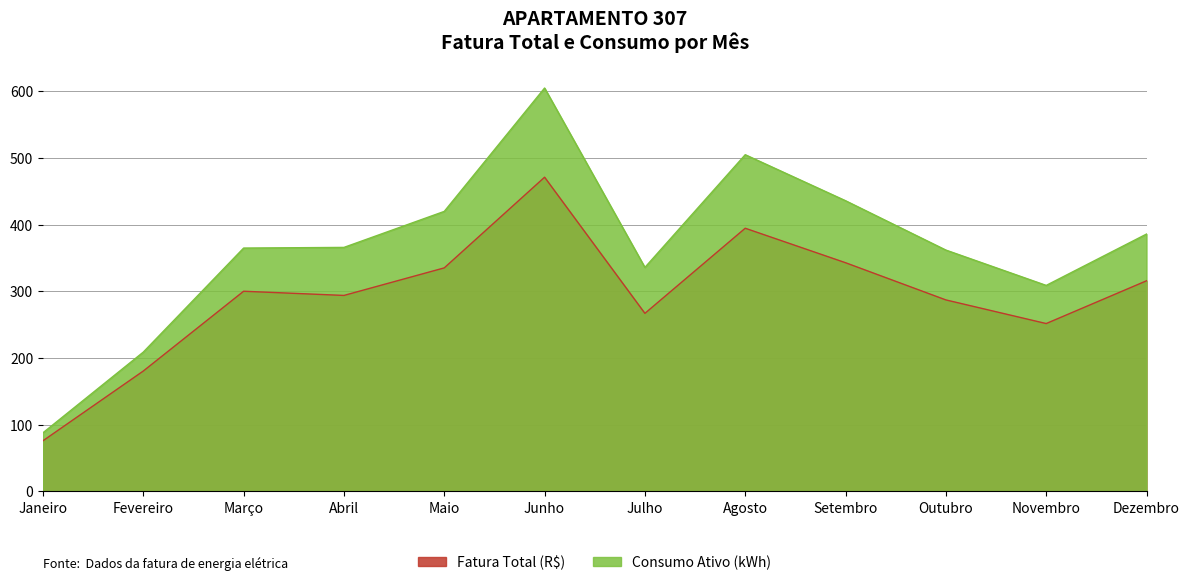

True or false: Consumo Ativo (kWh) and Fatura Total (R$) cross at least once.

False